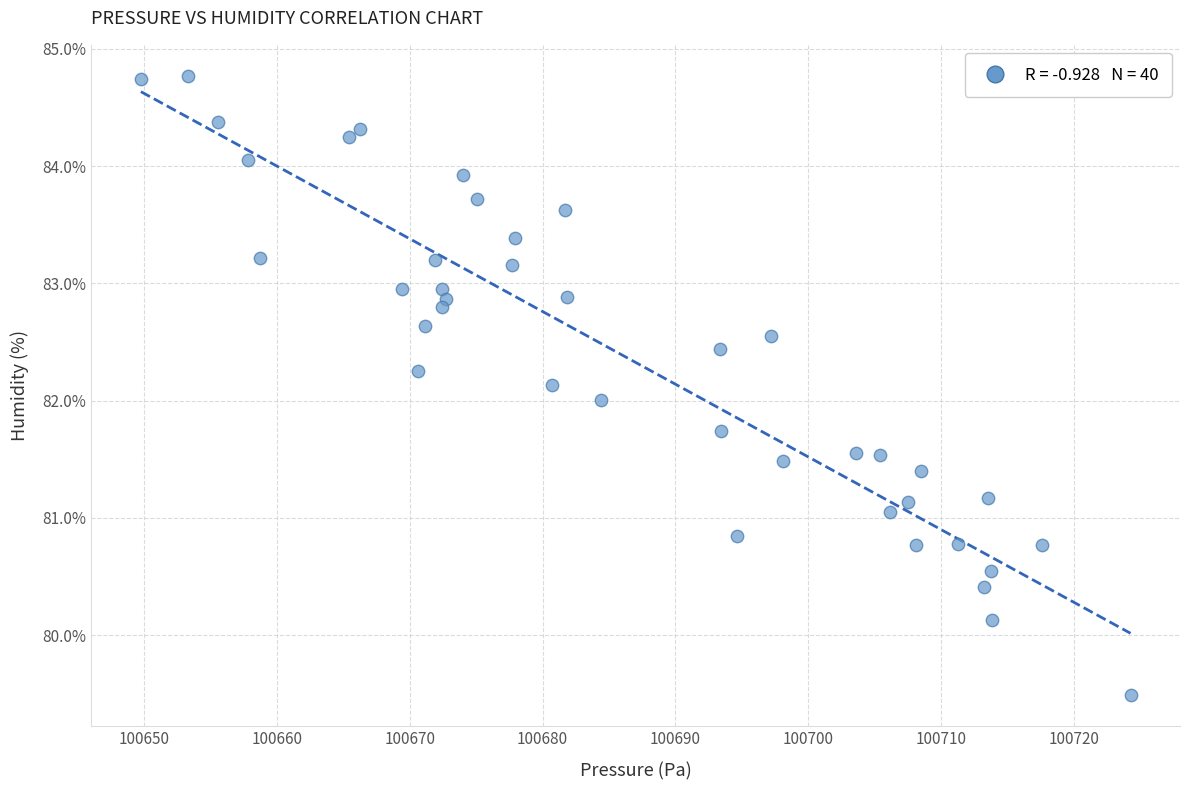

What is the range of X values (max minus min)?

74.5